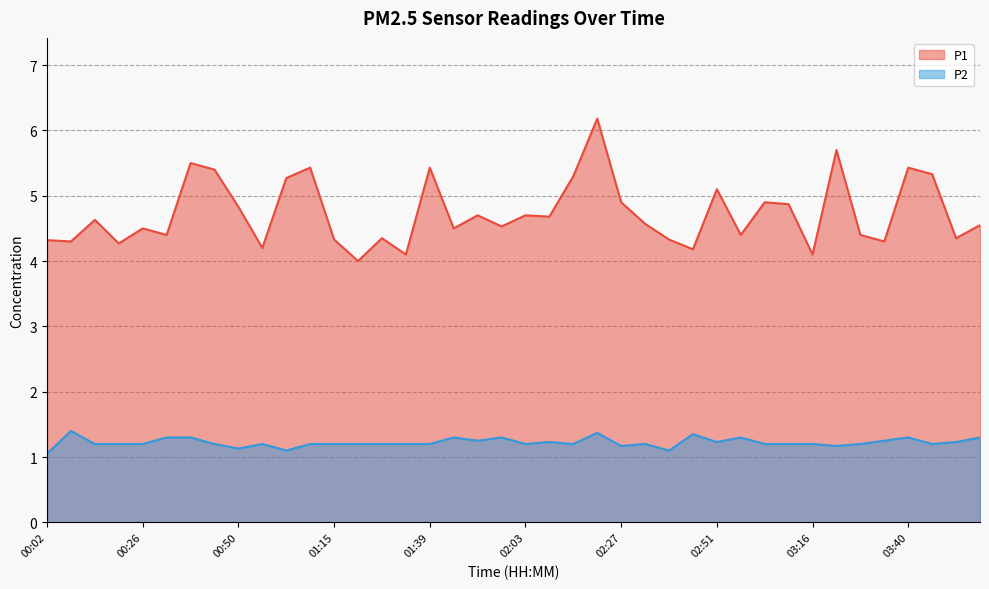

How many interior local valleys does the P1 series have?

14